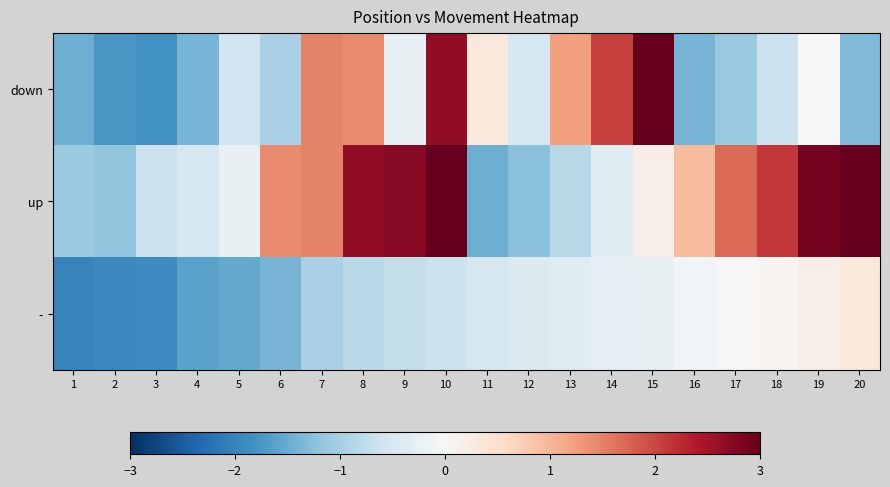

What is the total value across all series at 8?

3.3